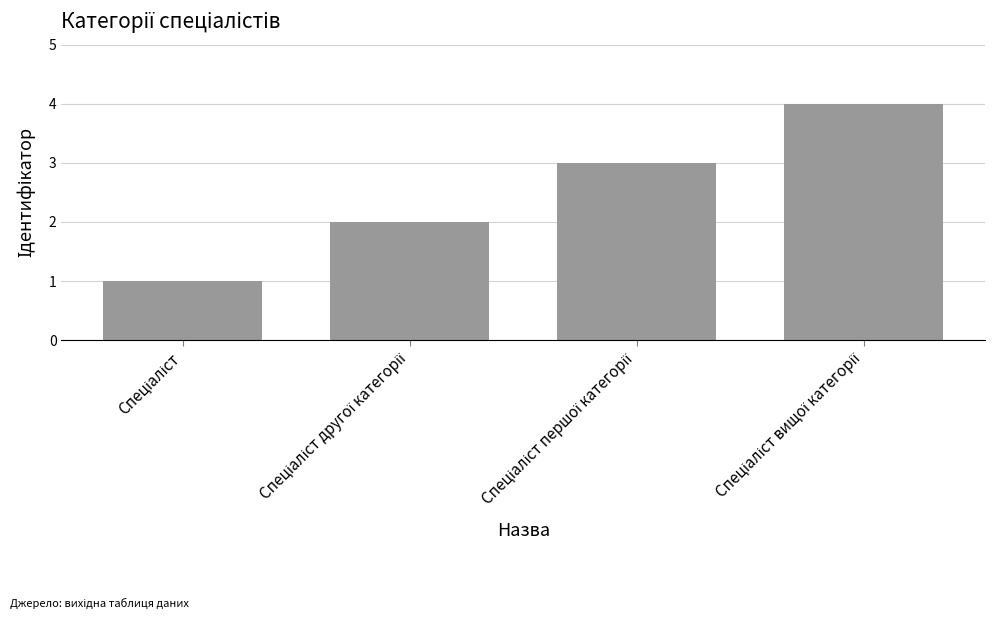

What is the smallest value displayed?

1